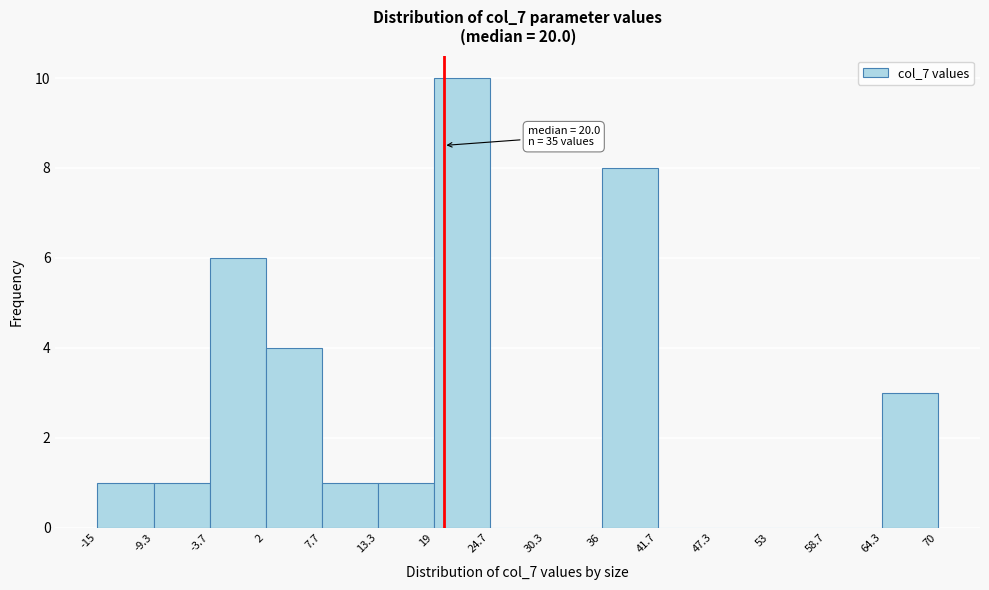

Which range on the x-axis has the tallest bar?

19 to 24.7